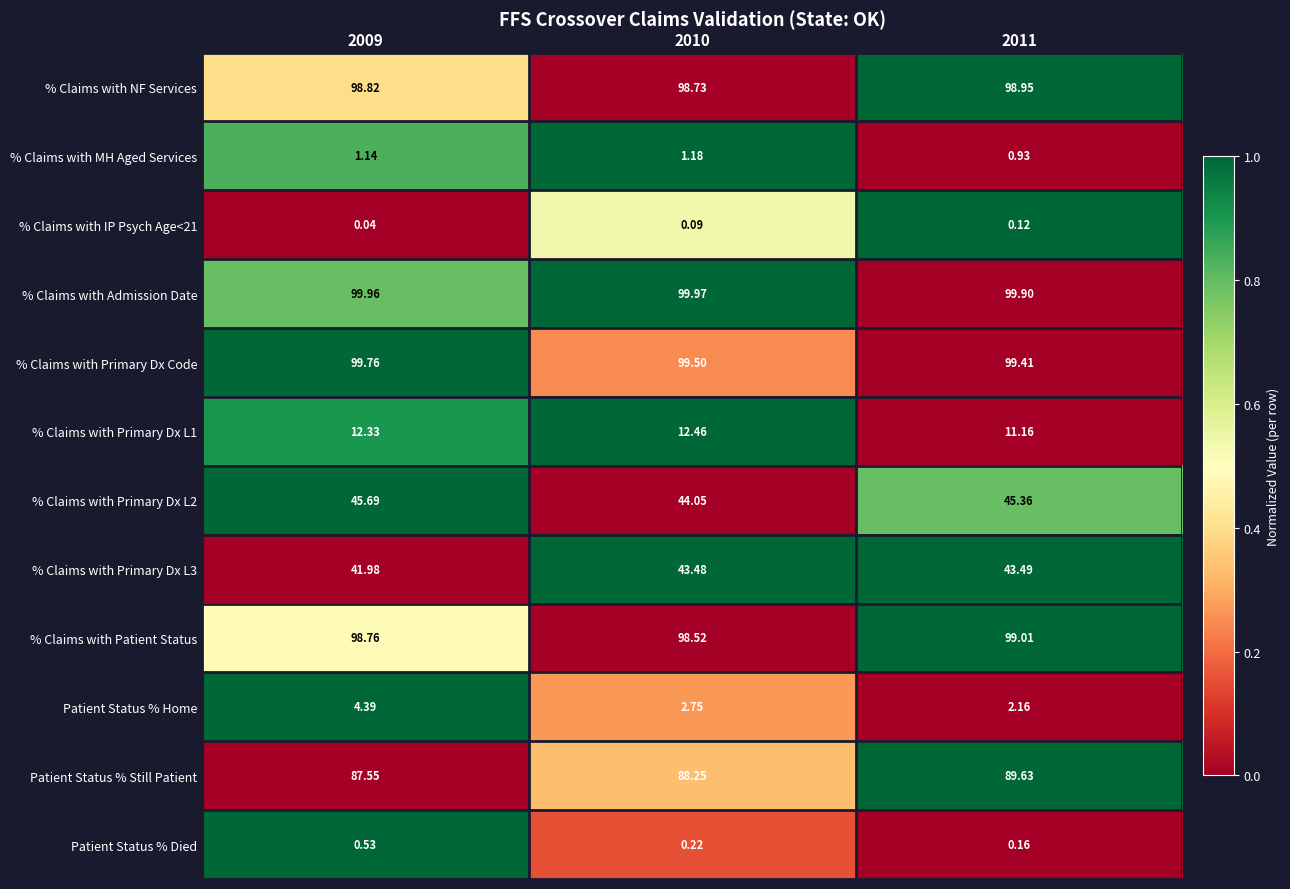

Which series has the largest range (max minus min)?

Patient Status % Home